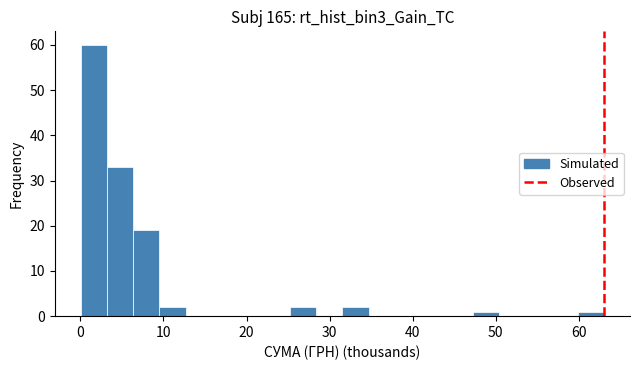

Around what value on the x-axis is the tallest bar? Give the approximate position of its centre, as read against the axis.

2